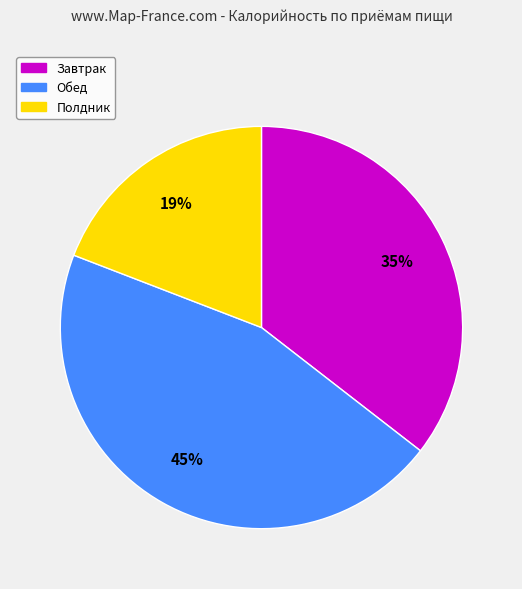

To the nearest percent, what is the difference between the Полдник and Завтрак slice percentages?

16%